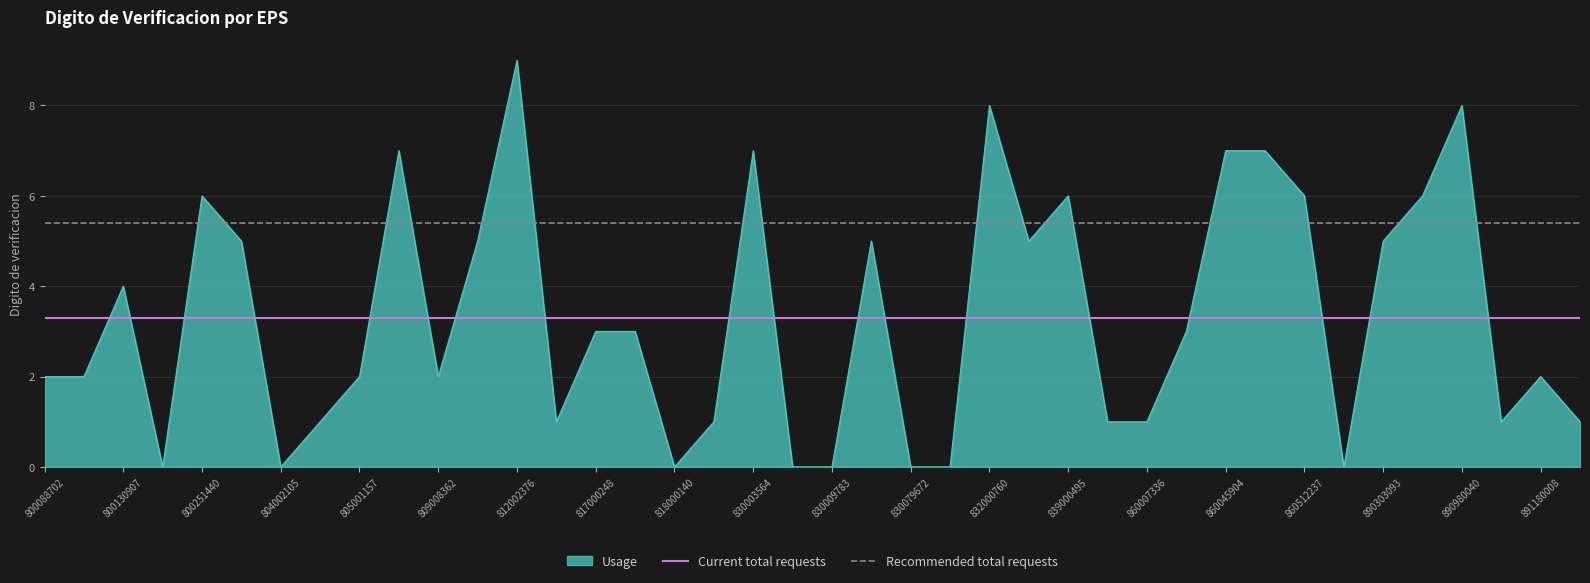

Which series has the widest spread of values?

Usage